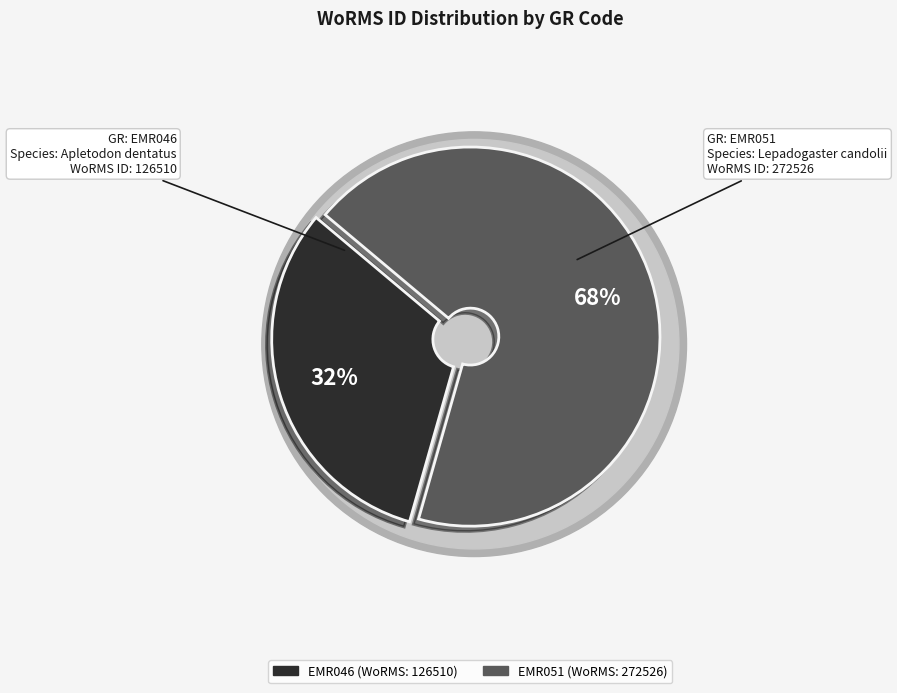

Count the number of slices in the pie.

2